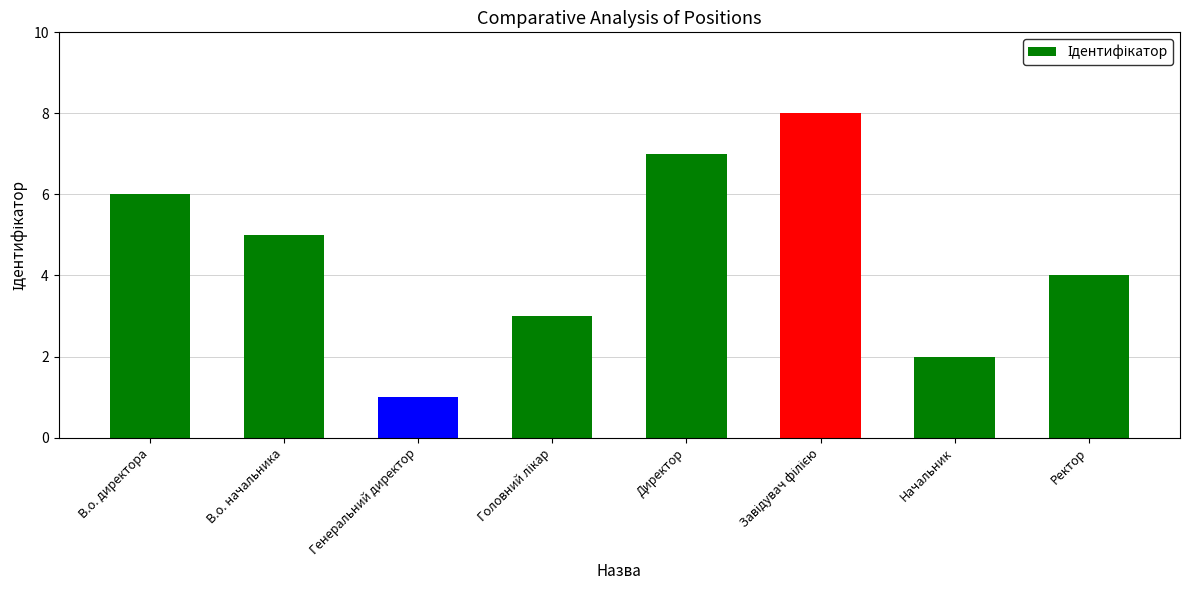

True or false: the data shows 4 at Ректор.

True